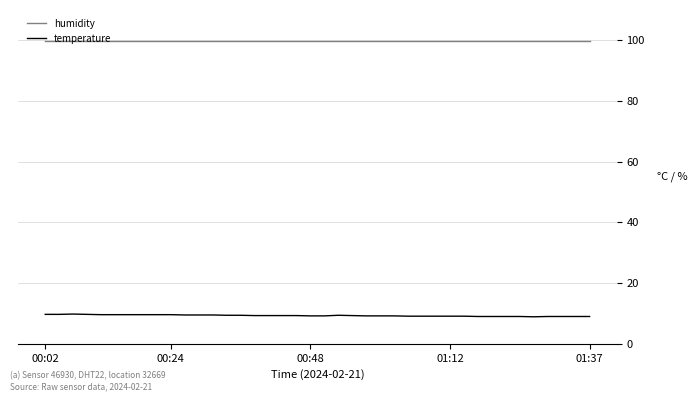

True or false: temperature and humidity intersect in this chart.

False